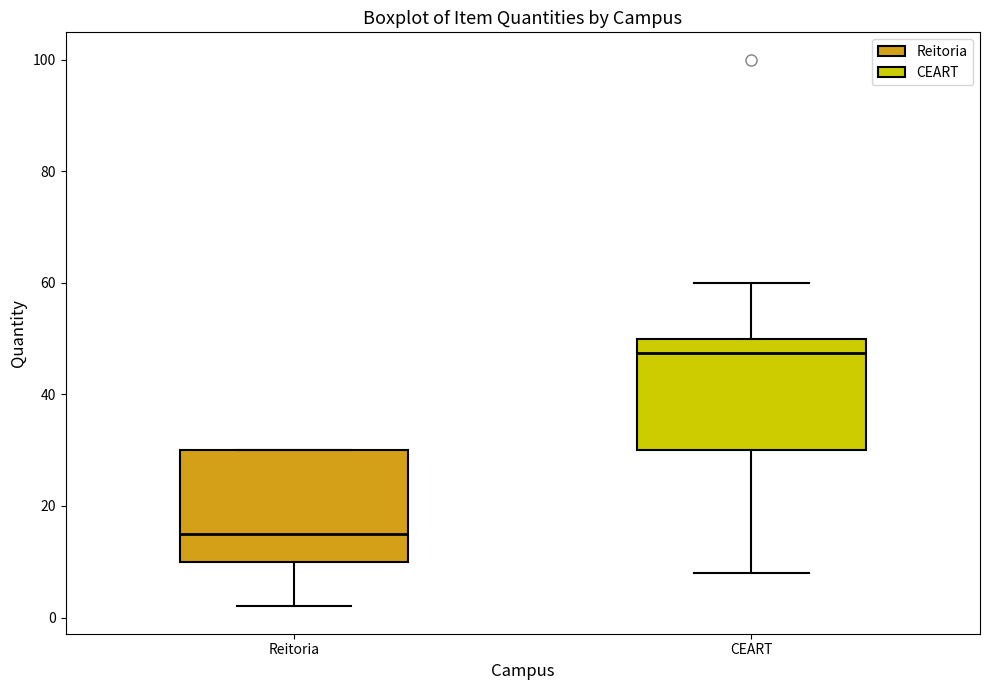

Where does the median line of the box for CEART sit on the y-axis? The values are not printed on the chart, so give them approximately, as read against the axis.

48